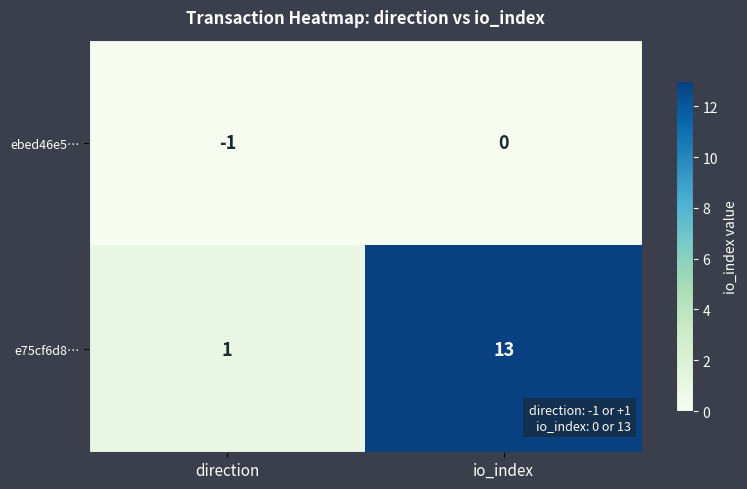

Which series has the widest spread of values?

e75cf6d8…